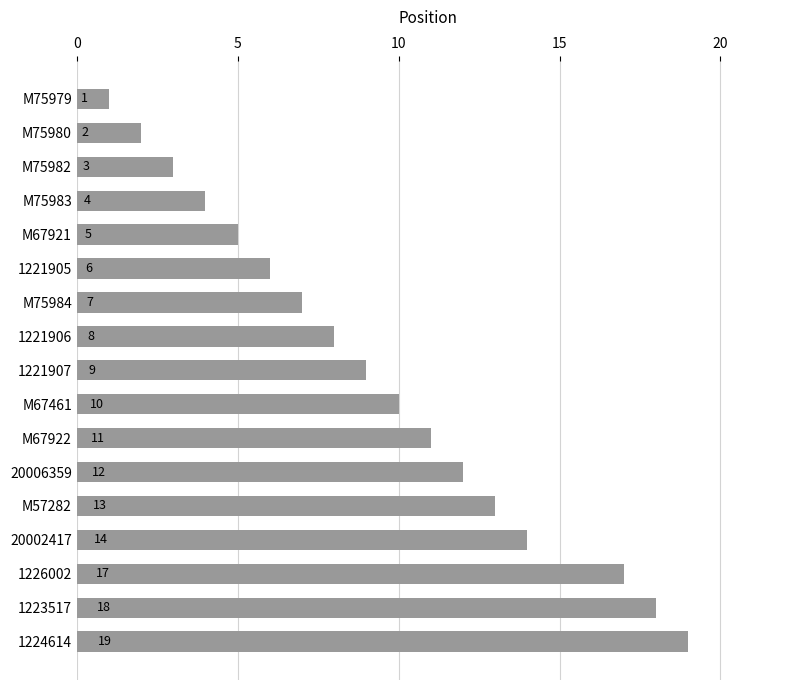

How many bars are there in total?

17